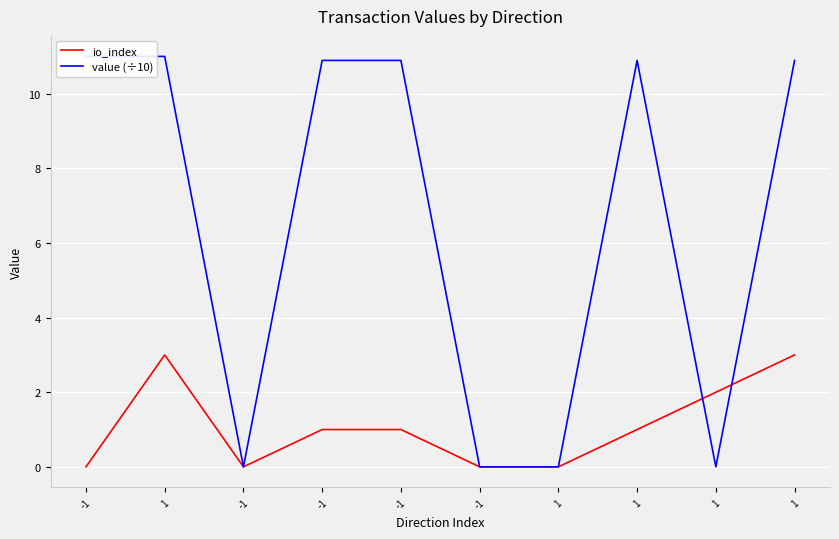

Reading left to right, list all the values displayed in this chart.

io_index: -1=0.0	1=3.0	-1=0.0	-1=1.0	-1=1.0	-1=0.0	1=0.0	1=1.0	1=2.0	1=3.0
value (÷10): -1=11.0	1=11.0	-1=0.0	-1=10.9	-1=10.9	-1=0.0	1=0.0	1=10.9	1=0.0	1=10.9